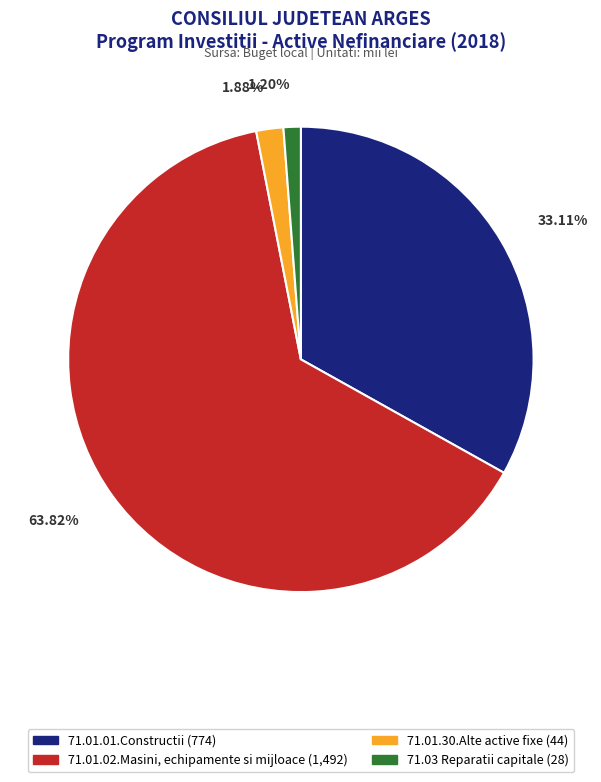

How many slices are in this pie chart?

4